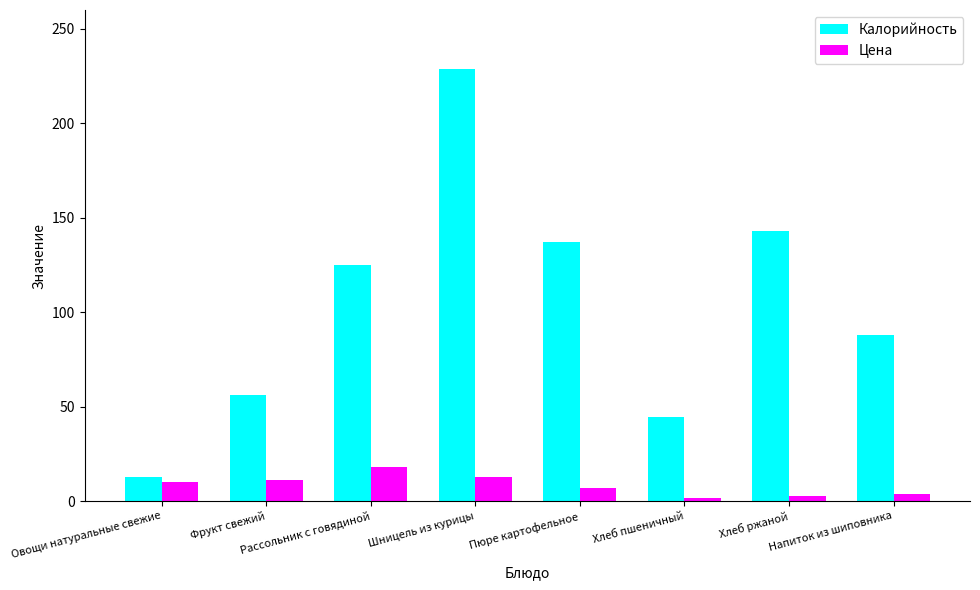

At Фрукт свежий, list the series in order from smallest to largest.

Цена, Калорийность